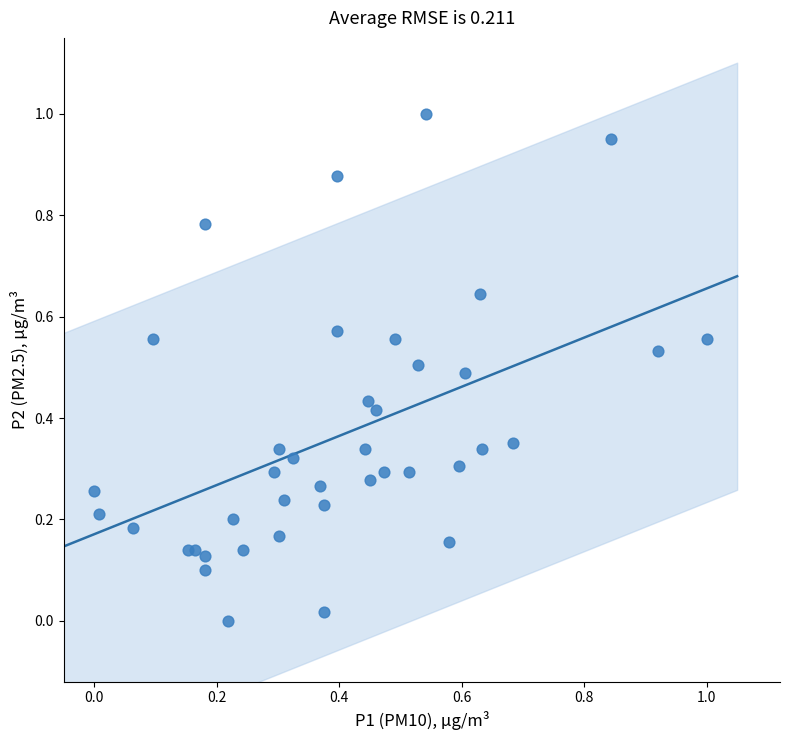

How many points are shown in the scatter plot?

40